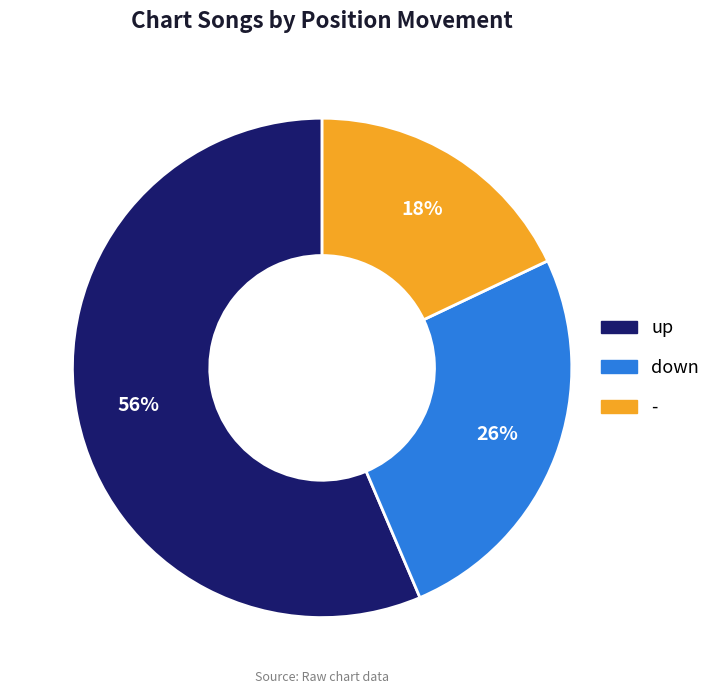

True or false: up accounts for 56% of the total.

True